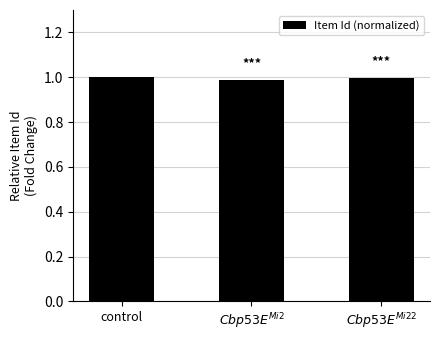

Reading left to right, transcribe all the data shown in this chart.

1.0	1.0	1.0